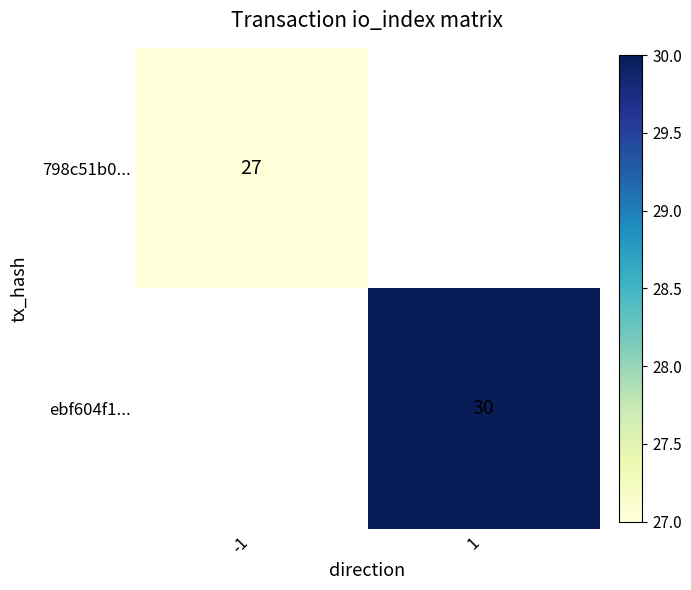

Is it true that 798c51b0... equals 40 at -1?

False